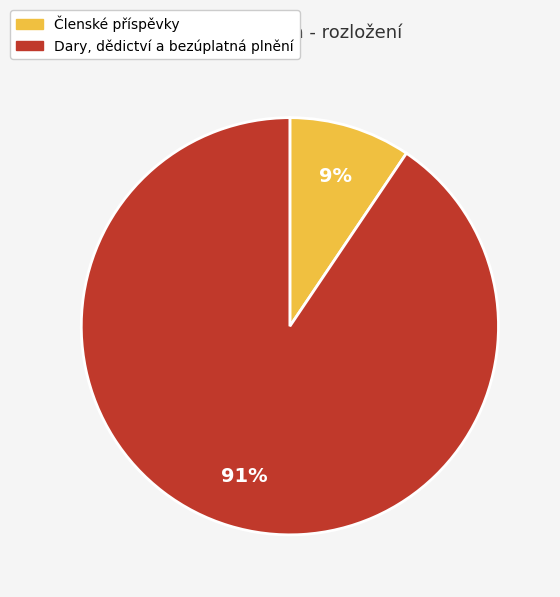

Combined, do Dary, dědictví a bezúplatná plnění and Členské příspěvky account for over 50%?

Yes